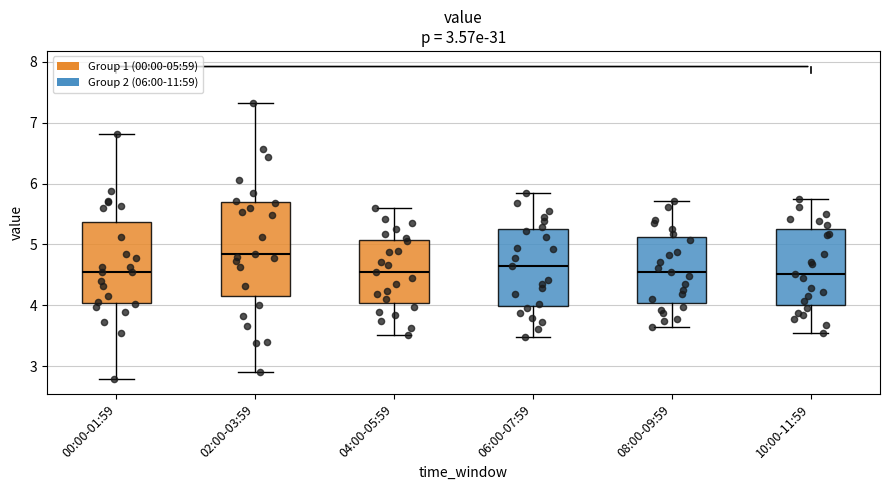

Which box is the tallest, from its lower edge to its upper edge?

02:00-03:59